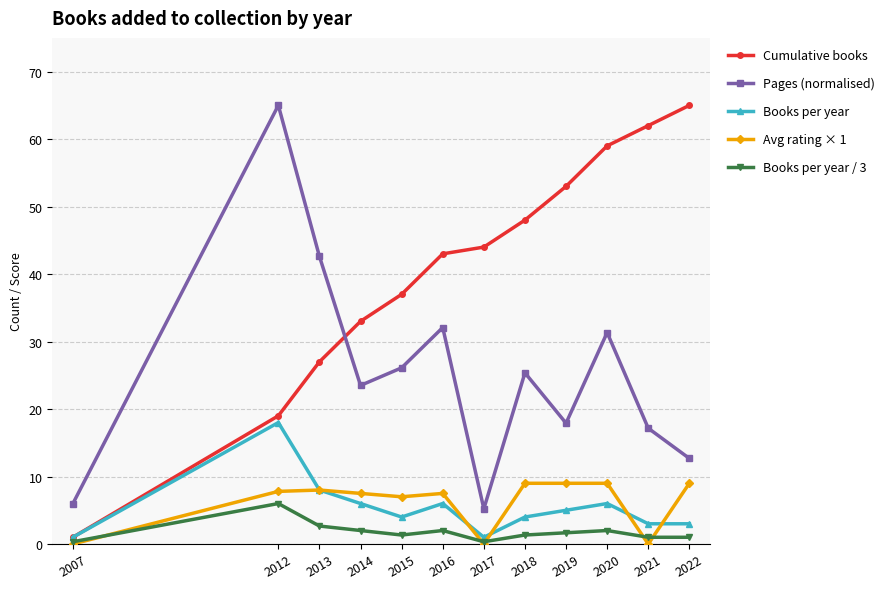

How many data points does each series have?

12